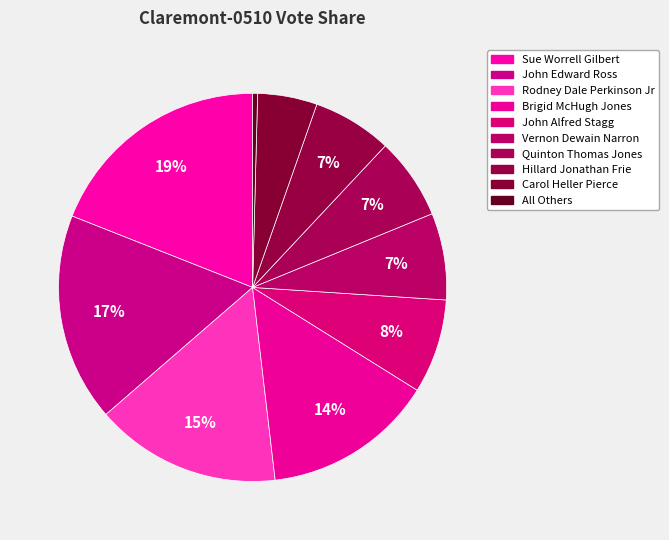

Which slice is the largest?

Sue Worrell Gilbert